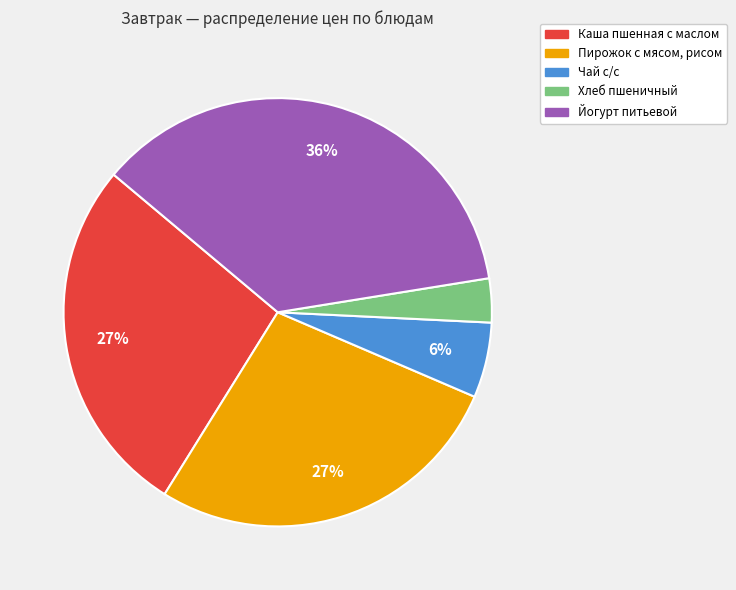

Combined, do Каша пшенная с маслом and Йогурт питьевой account for over 50%?

Yes